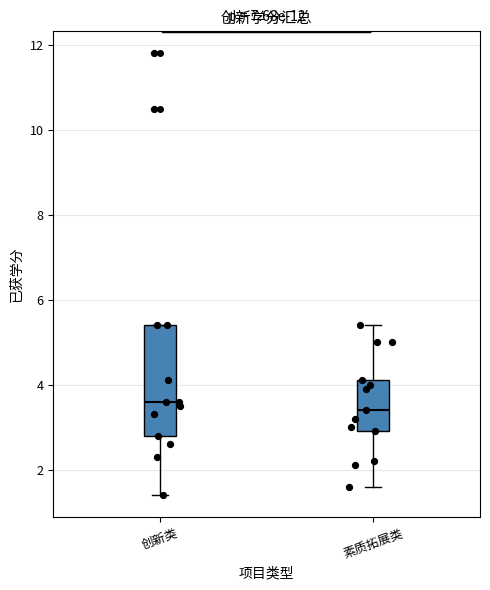

Reading left to right, transcribe this box plot: for each box, give where its median line is, the range the box spans, and where its two whiskers end, as read against the y-axis. The values are not printed on the chart, so give them approximately, as read against the axis.

创新类: median 3.6, box 2.8 to 5.4, whiskers 1.4 to 5.4
素质拓展类: median 3.4, box 3.0 to 4.2, whiskers 1.6 to 5.4